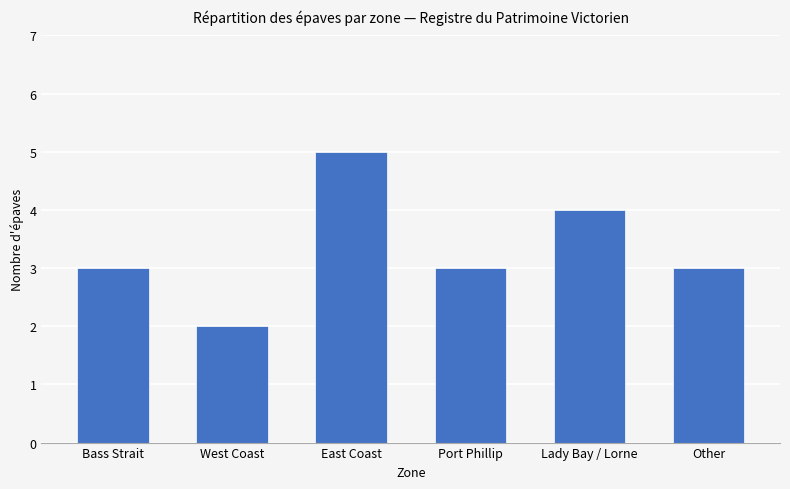

What is the label of the 5th bar from the left?

Lady Bay / Lorne